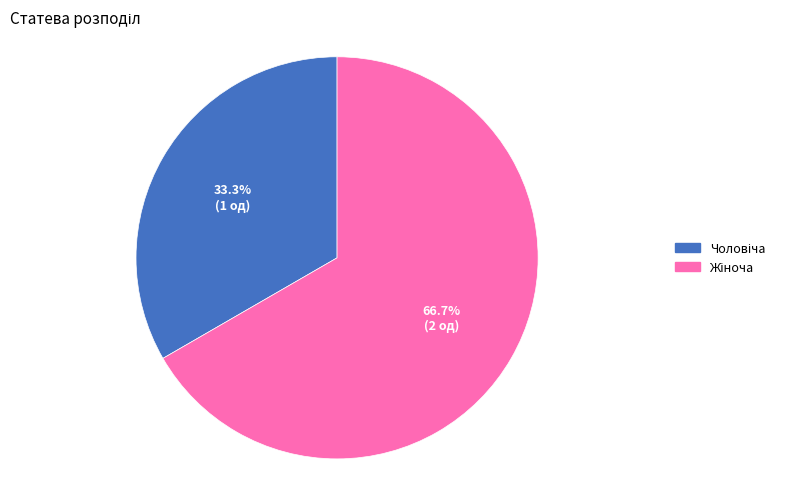

Does Жіноча account for over 50% of the chart?

Yes